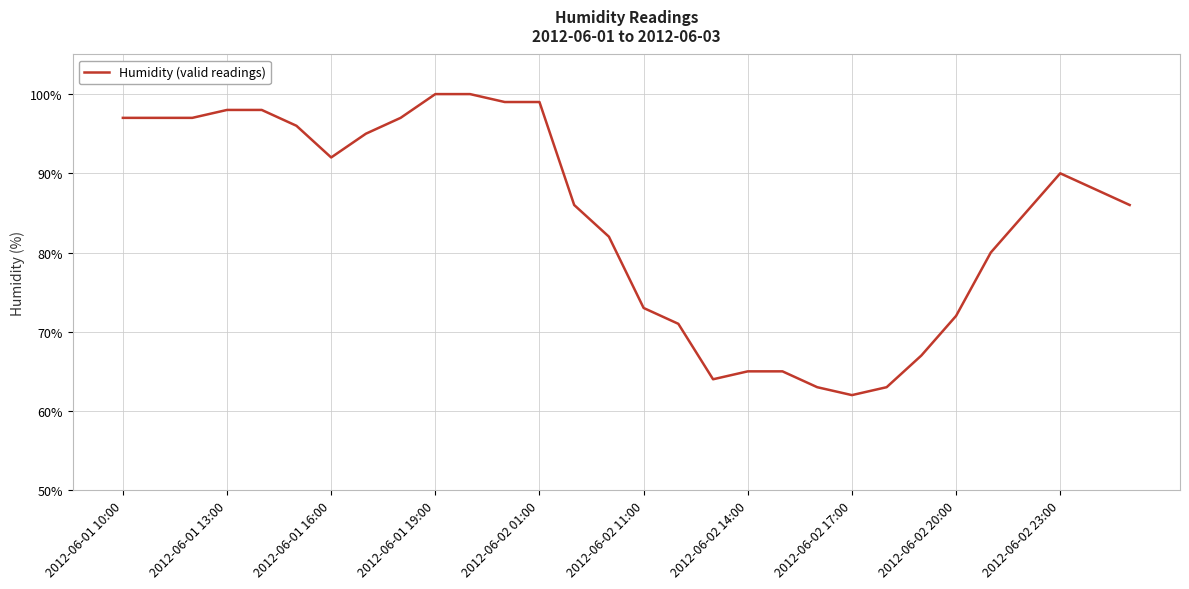

Is this an area chart (filled region under the line)?

No